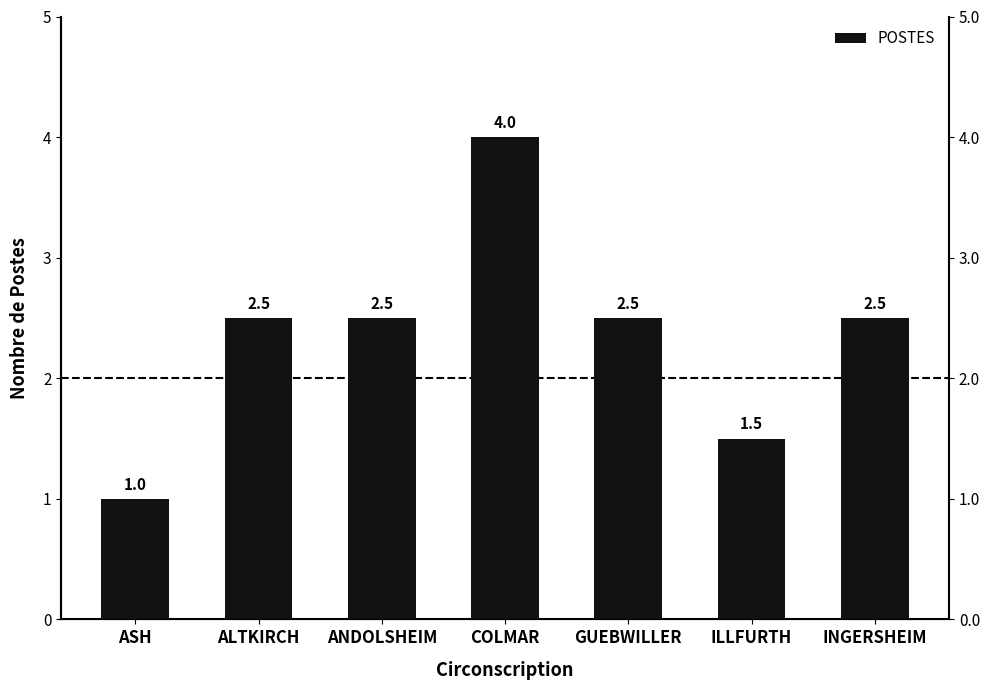

At which label is the value closest to 2?

ALTKIRCH